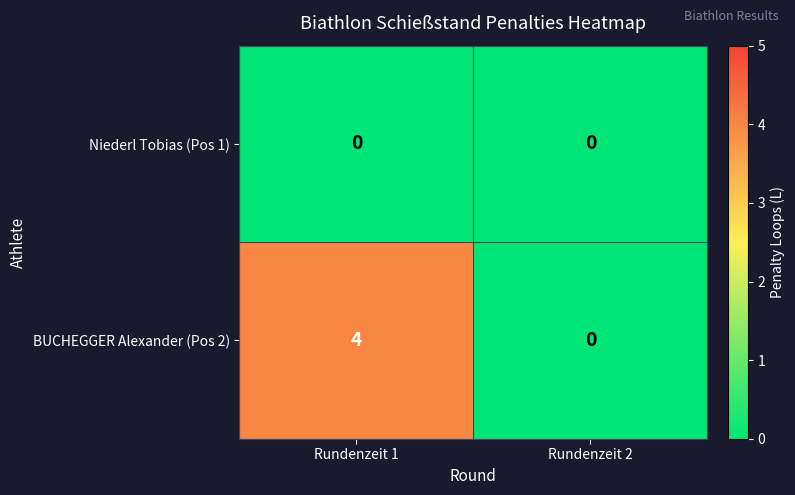

Reading left to right, extract all data points from this chart.

Niederl Tobias (Pos 1): 0	0
BUCHEGGER Alexander (Pos 2): 4	0